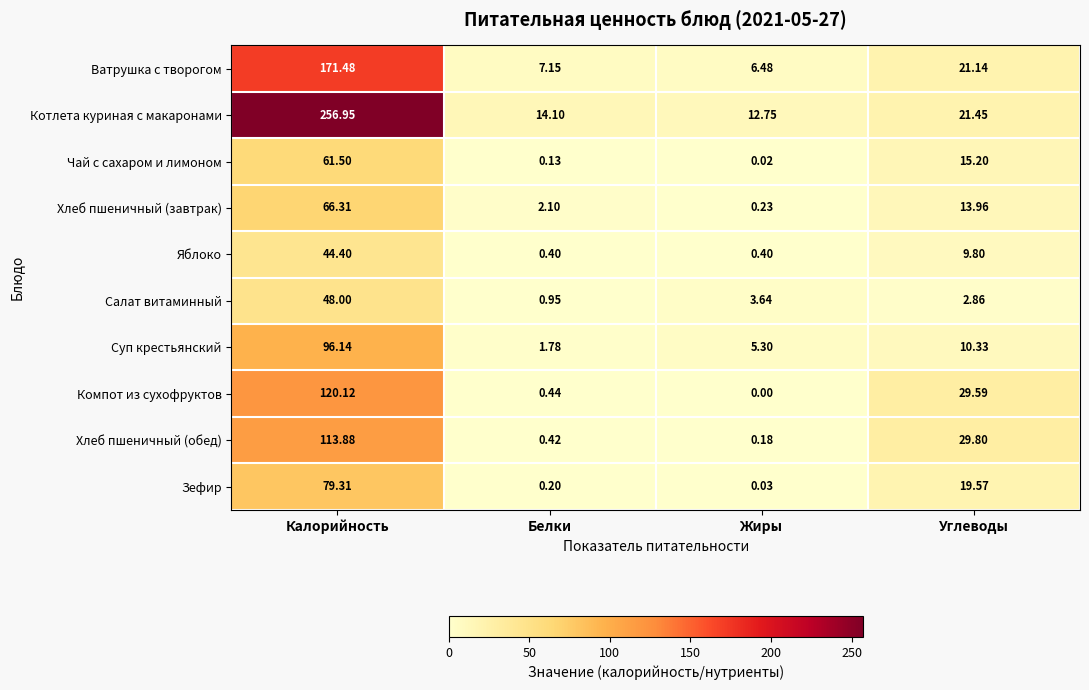

Which series changed the most between Калорийность and Углеводы?

Котлета куриная с макаронами